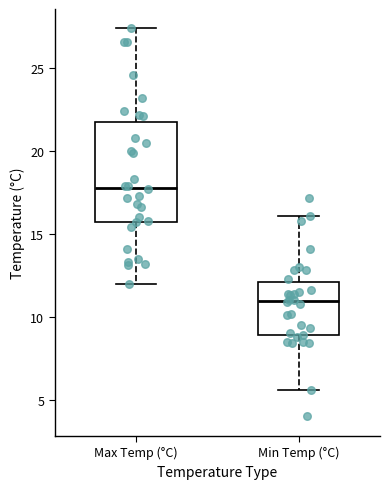

Reading left to right, transcribe this box plot: for each box, give where its median line is, the range the box spans, and where its two whiskers end, as read against the y-axis. The values are not printed on the chart, so give them approximately, as read against the axis.

Max Temp (°C): median 18.0, box 15.5 to 22.0, whiskers 12.0 to 27.5
Min Temp (°C): median 11.0, box 9.0 to 12.0, whiskers 5.5 to 16.0